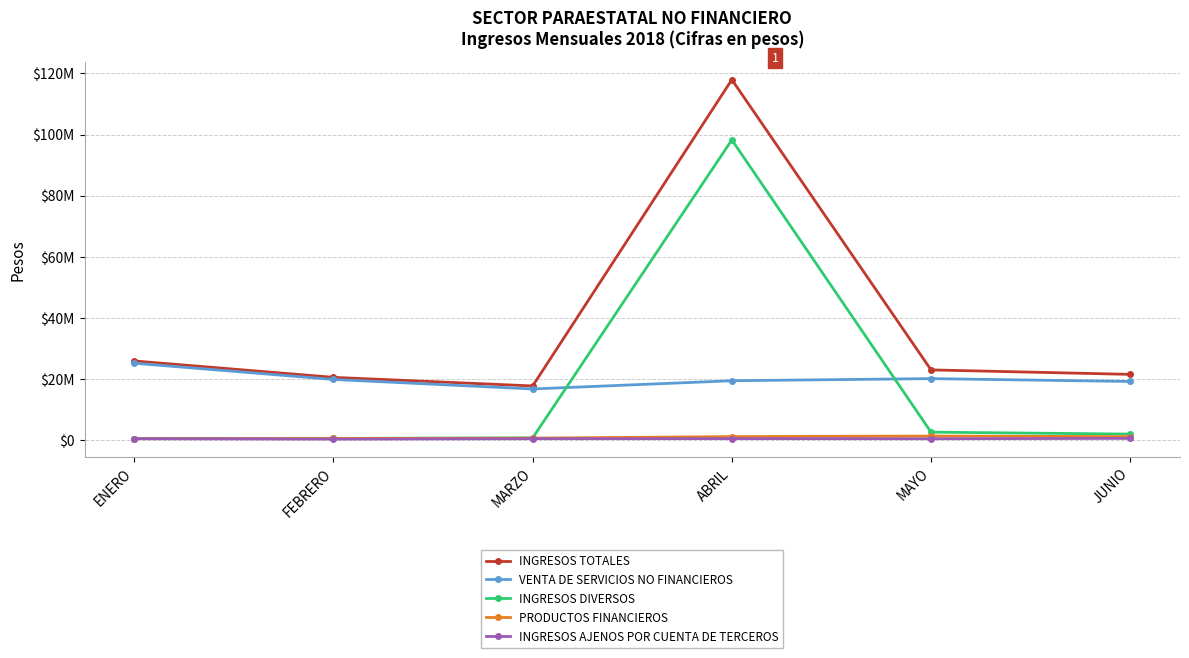

At how many categories does at least one series exceed 106564571?

1